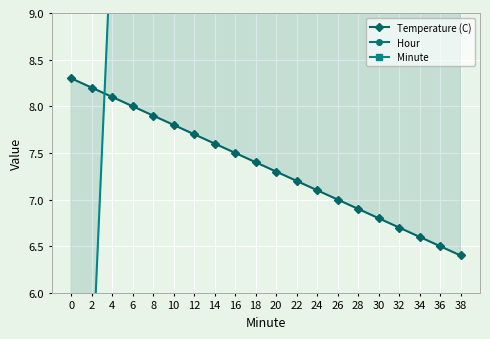

How many lines are shown in the chart?

3